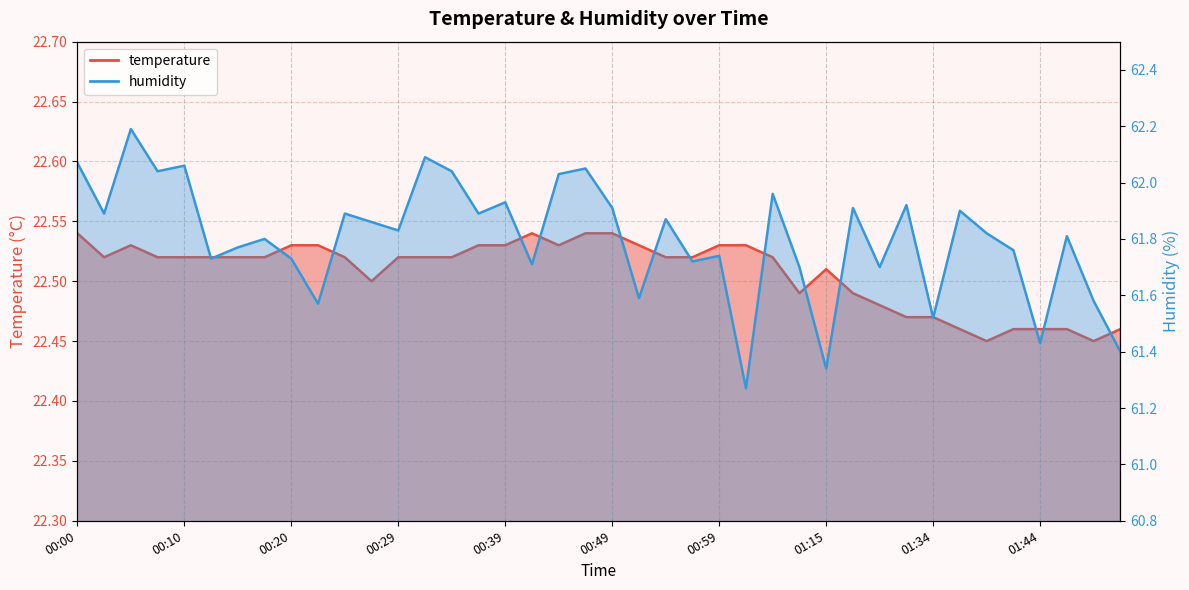

What is the difference between the maximum and minimum values in the temperature series?

0.1